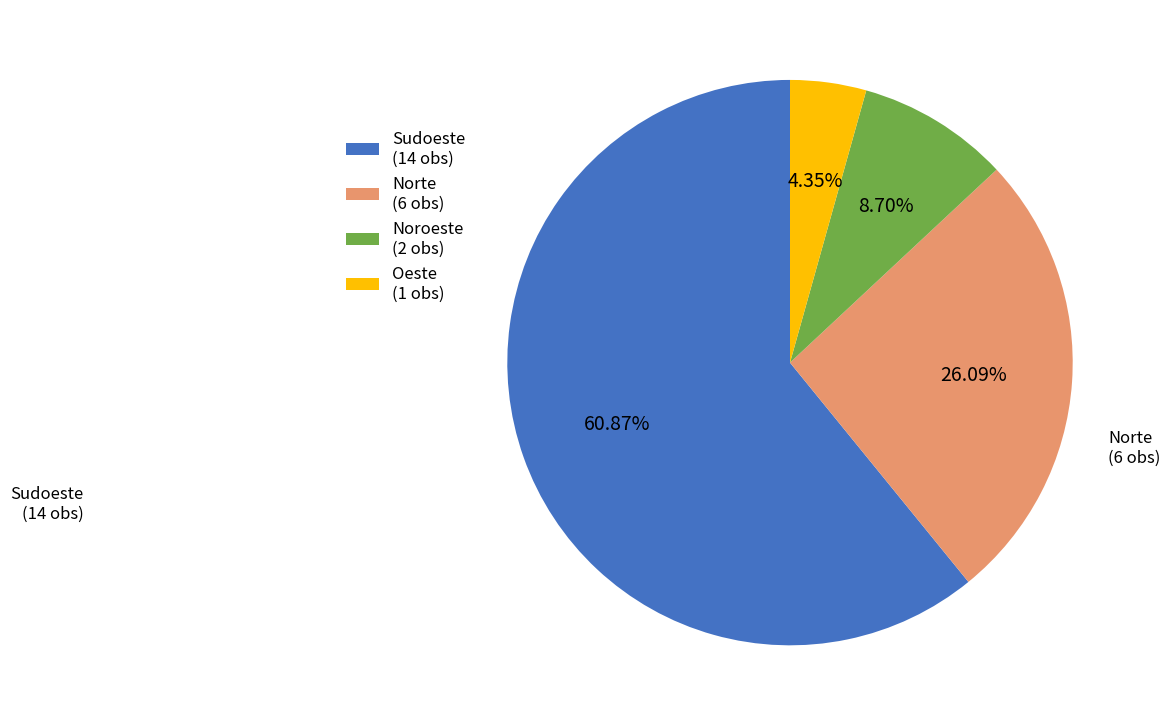

Is there any slice that represents more than half of the pie?

Yes